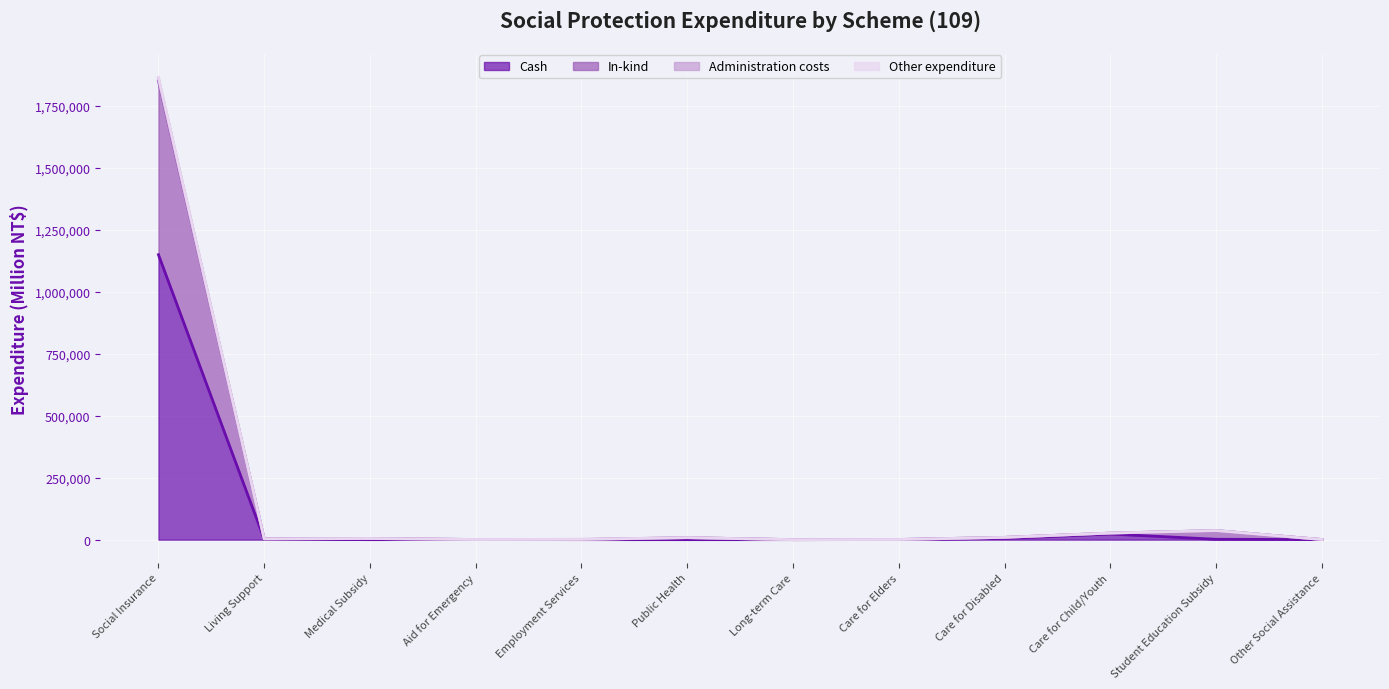

At which label does Cash reach its peak?

Social Insurance